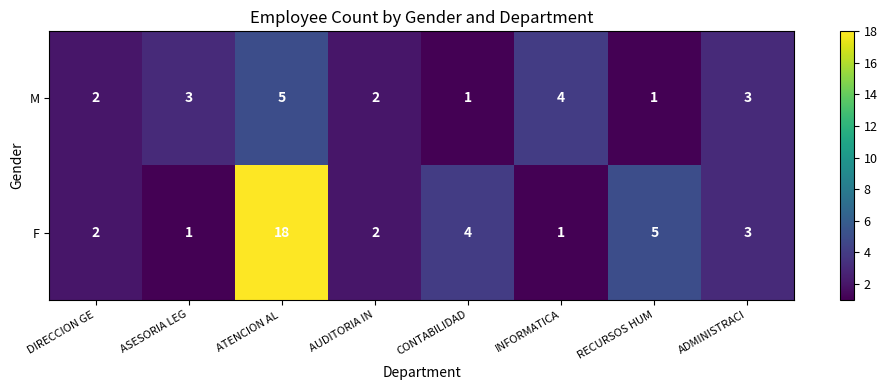

At which label does F first exceed 3?

ATENCION AL 